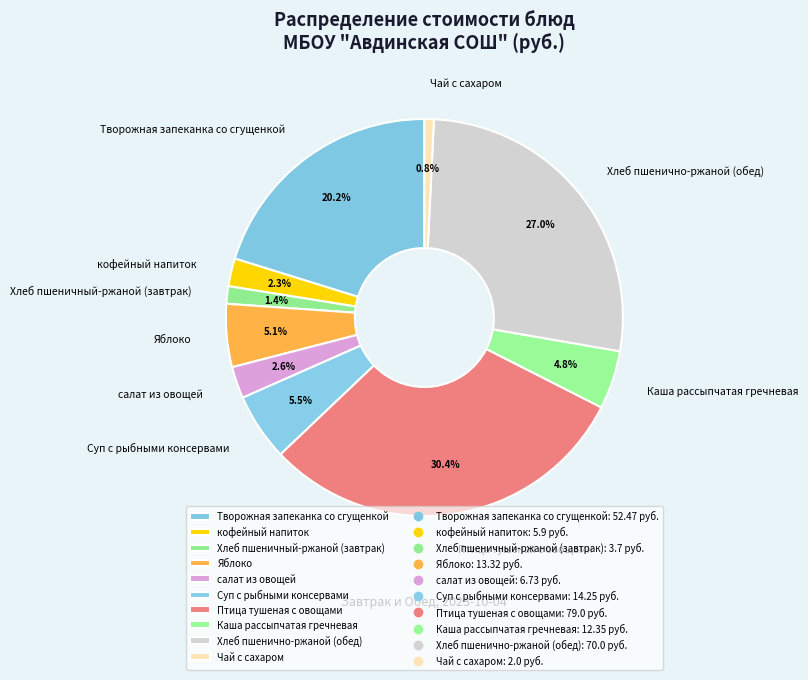

Which slice is the smallest?

Чай с сахаром